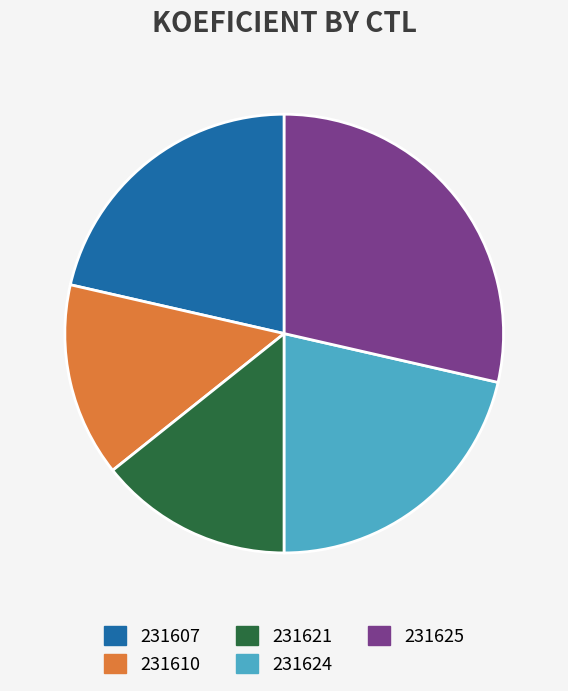

Which has a higher value, 231607 or 231621?

231607